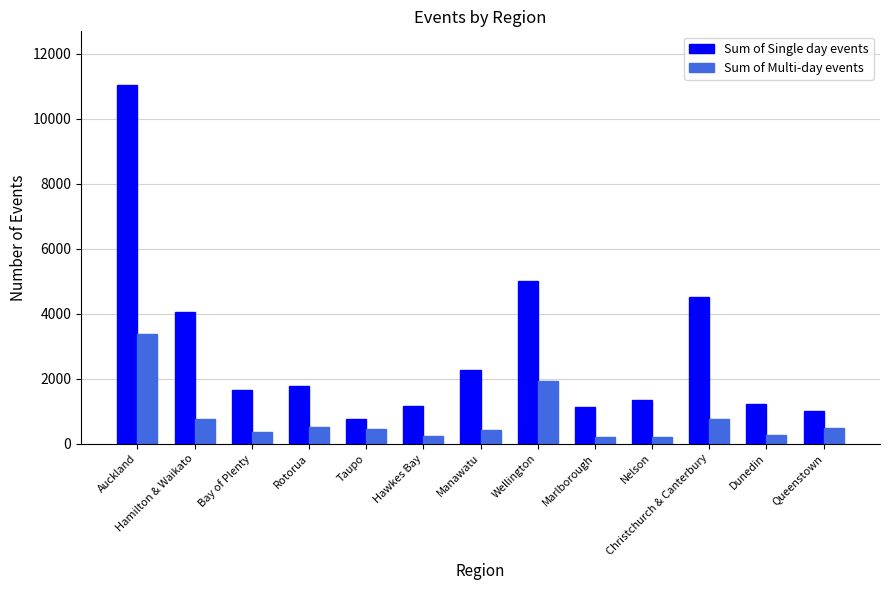

Which series has the largest range (max minus min)?

Sum of Single day events